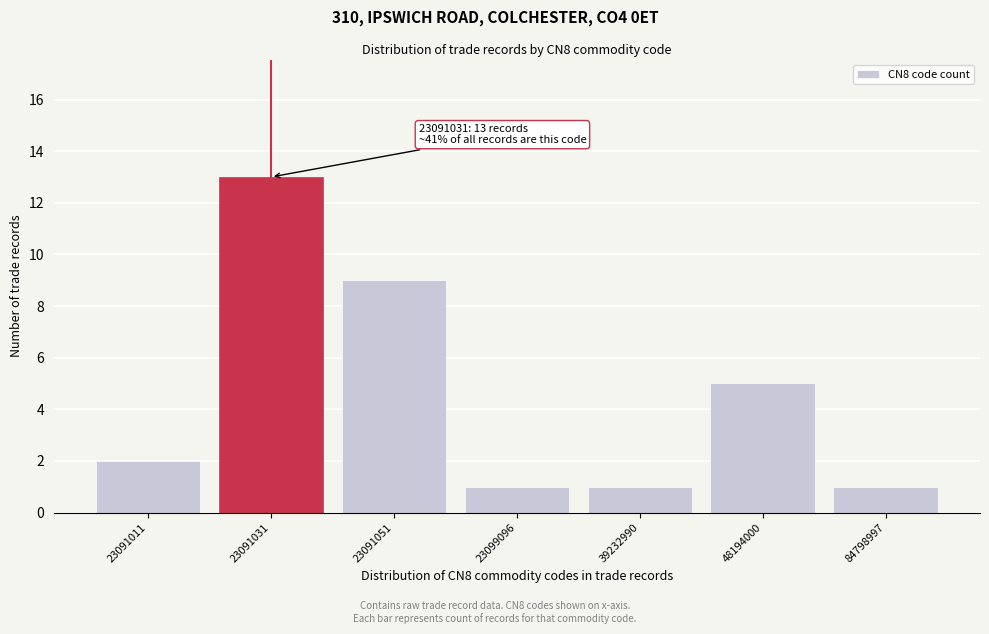

Reading left to right, what are all the values shown in this chart?

23091011=2	23091031=13	23091051=9	23099096=1	39232990=1	48194000=5	84798997=1